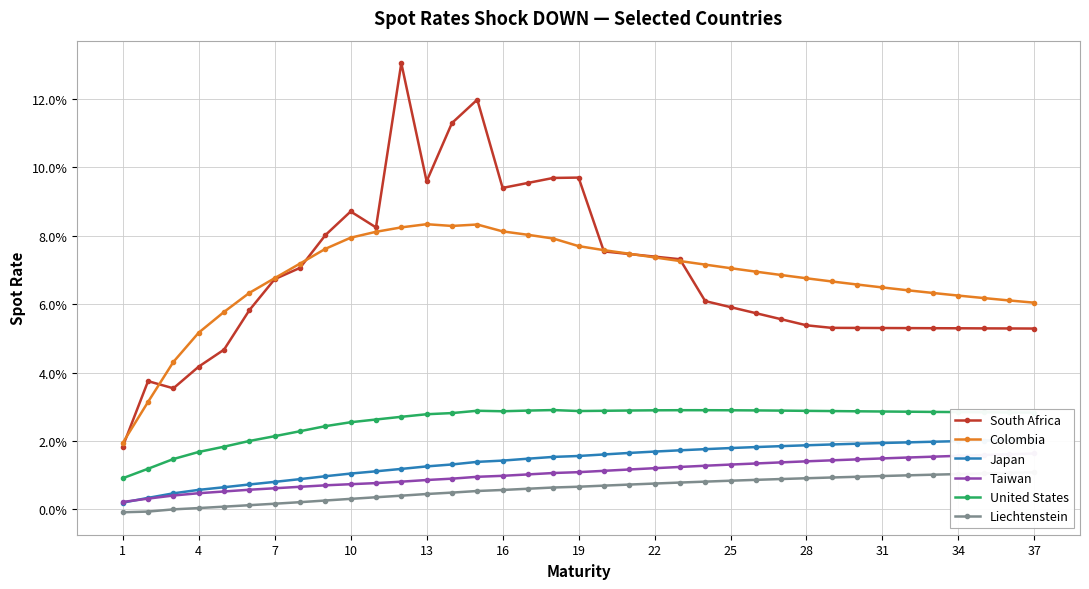

What is the sum of all Liechtenstein values?

0.2